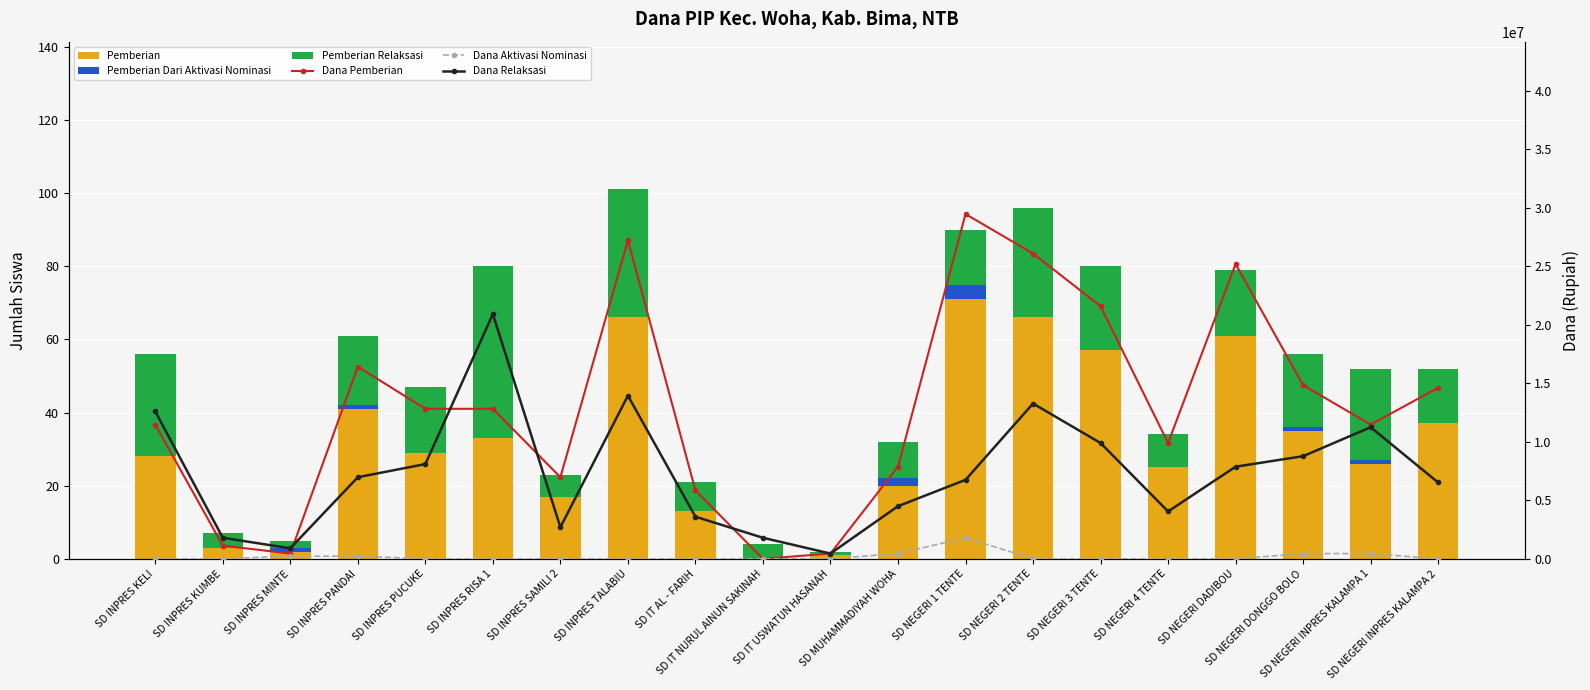

Between SD IT NURUL AINUN SAKINAH and SD IT USWATUN HASANAH, which series saw the biggest shift?

Dana Relaksasi